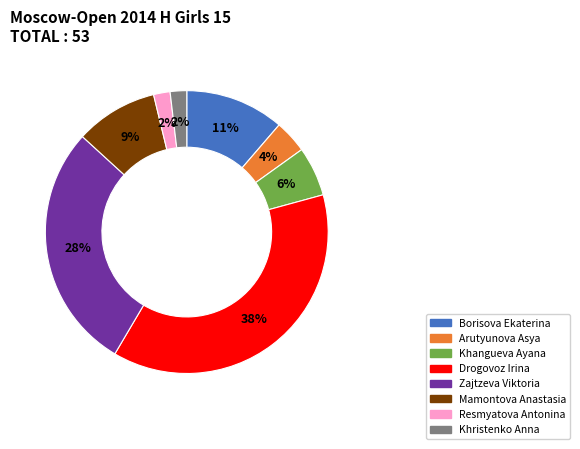

Which category has the biggest portion of the pie?

Drogovoz Irina